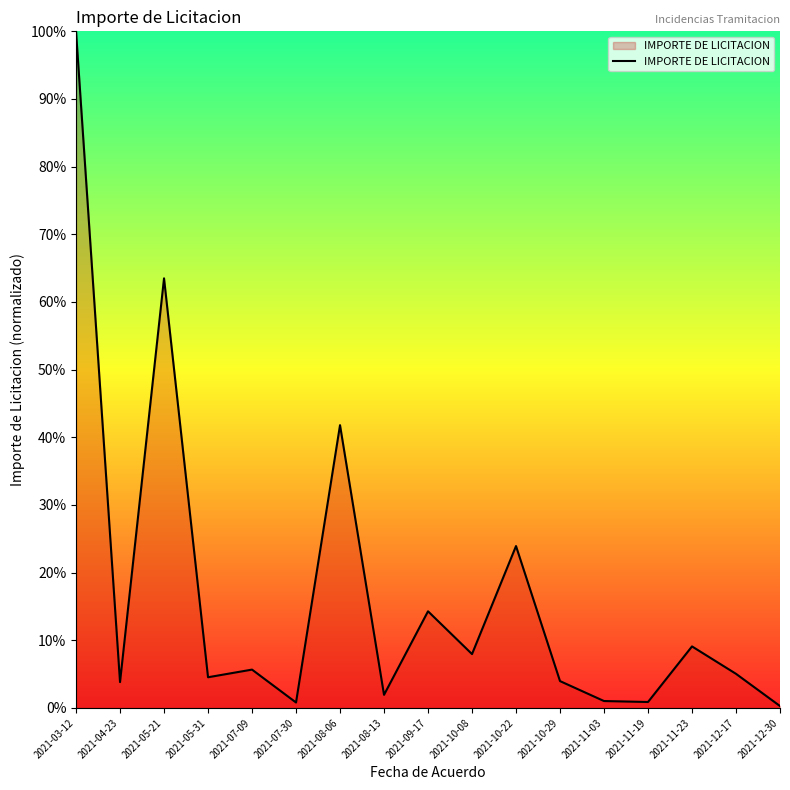

How many values are below 5?

8